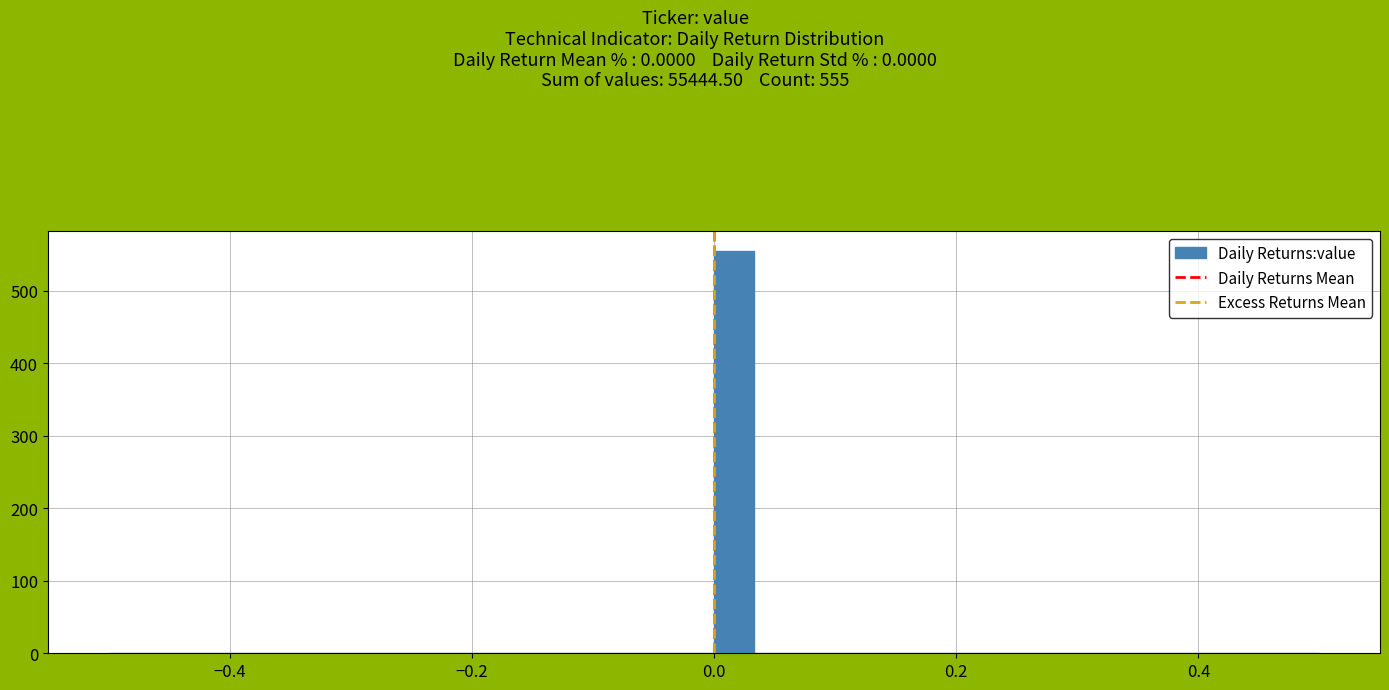

Around what value on the x-axis is the tallest bar? Give the approximate position of its centre, as read against the axis.

0.02